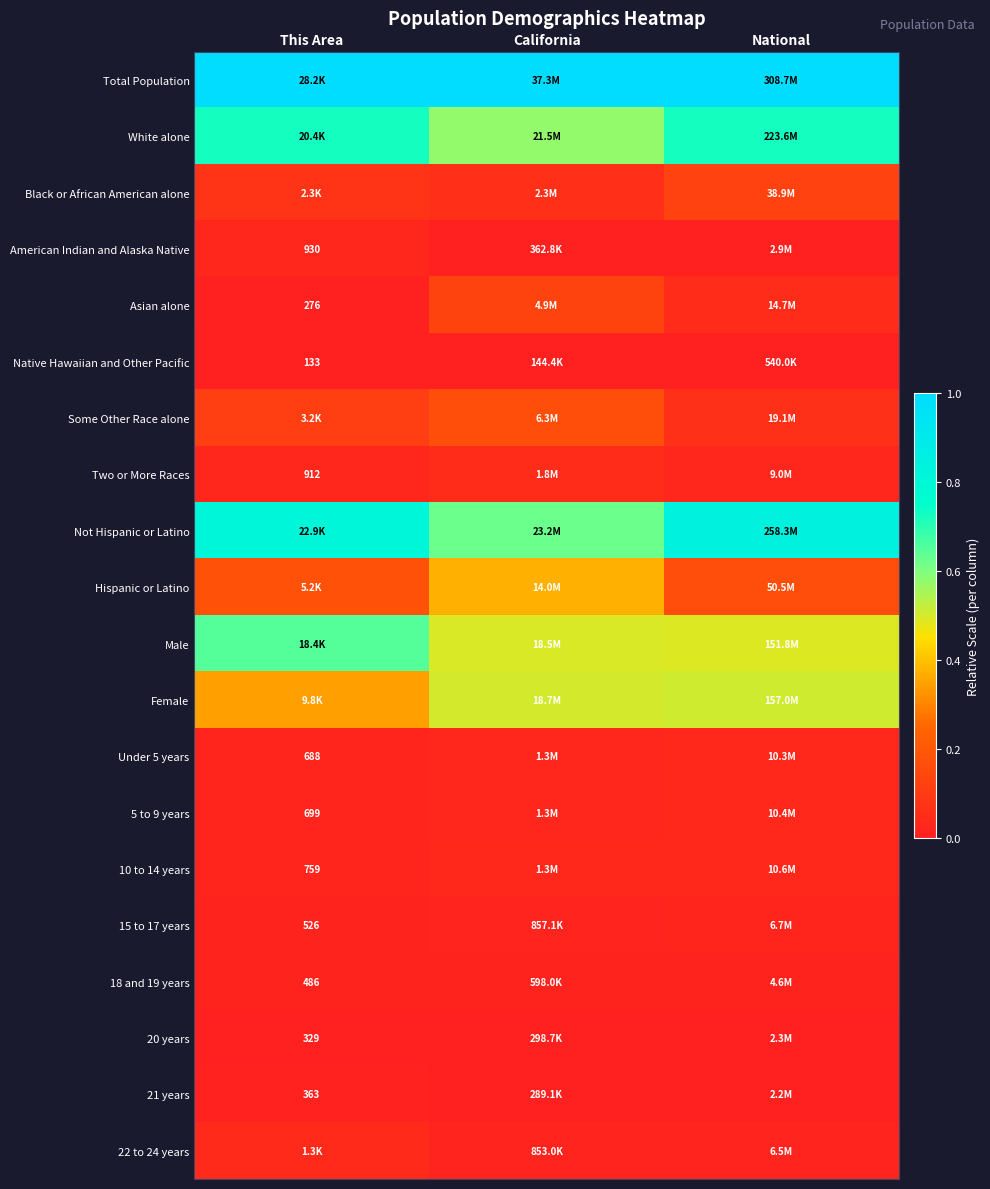

The White alone series shows 1.0 at This Area. True or false?

False